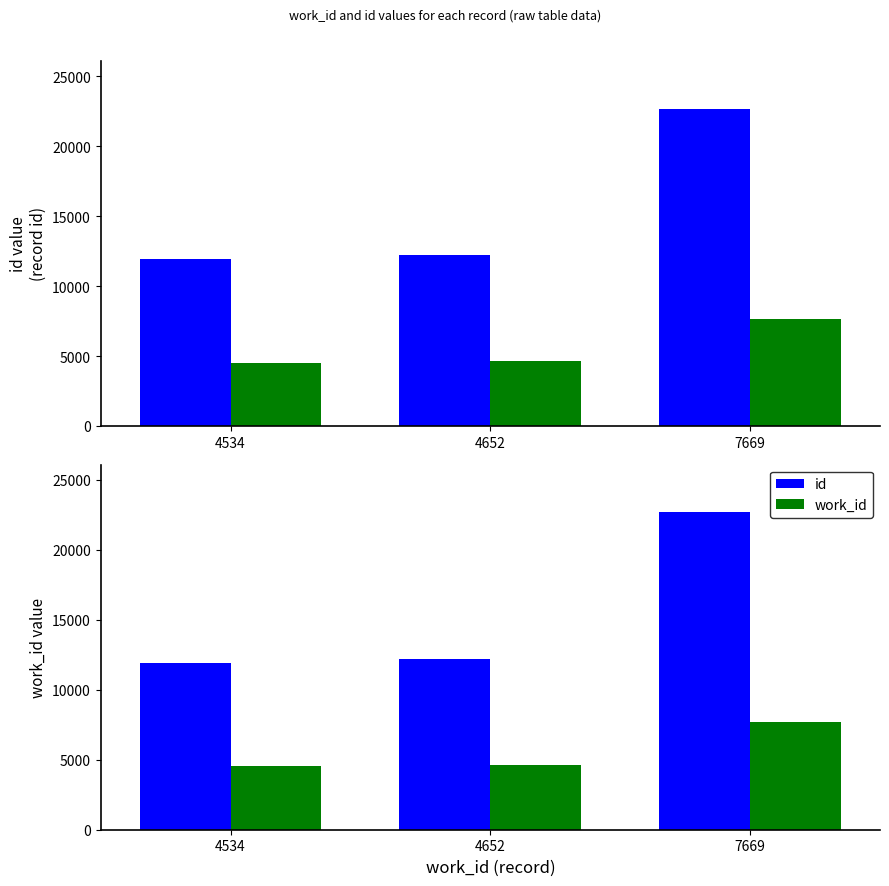

At which label is id closest to 17308?

4652